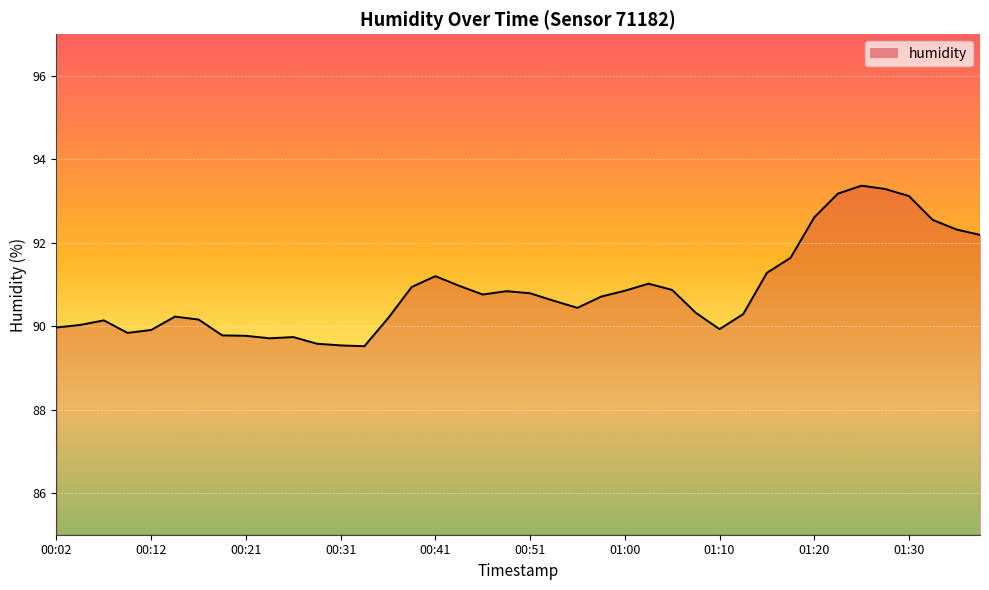

What is the maximum value shown in the chart?

93.4